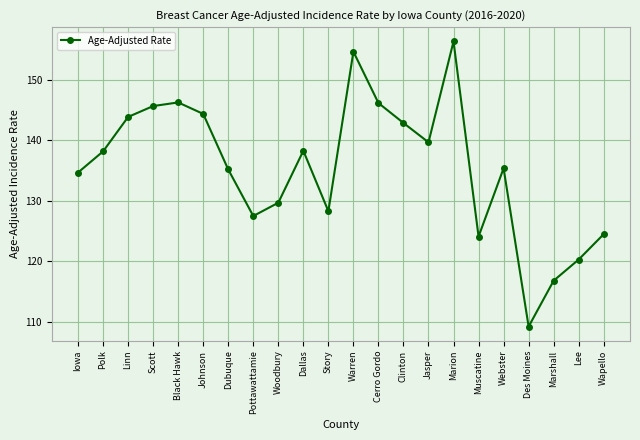

What is the sum of the values at Iowa and Jasper?

274.4